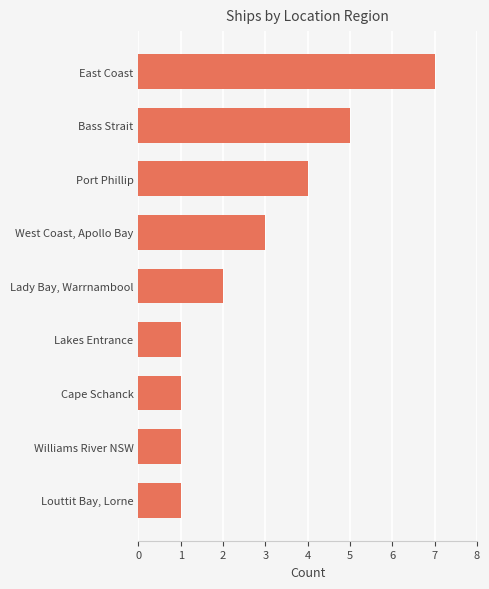

What is the ratio of the value at Port Phillip to the value at Williams River NSW?

4.0